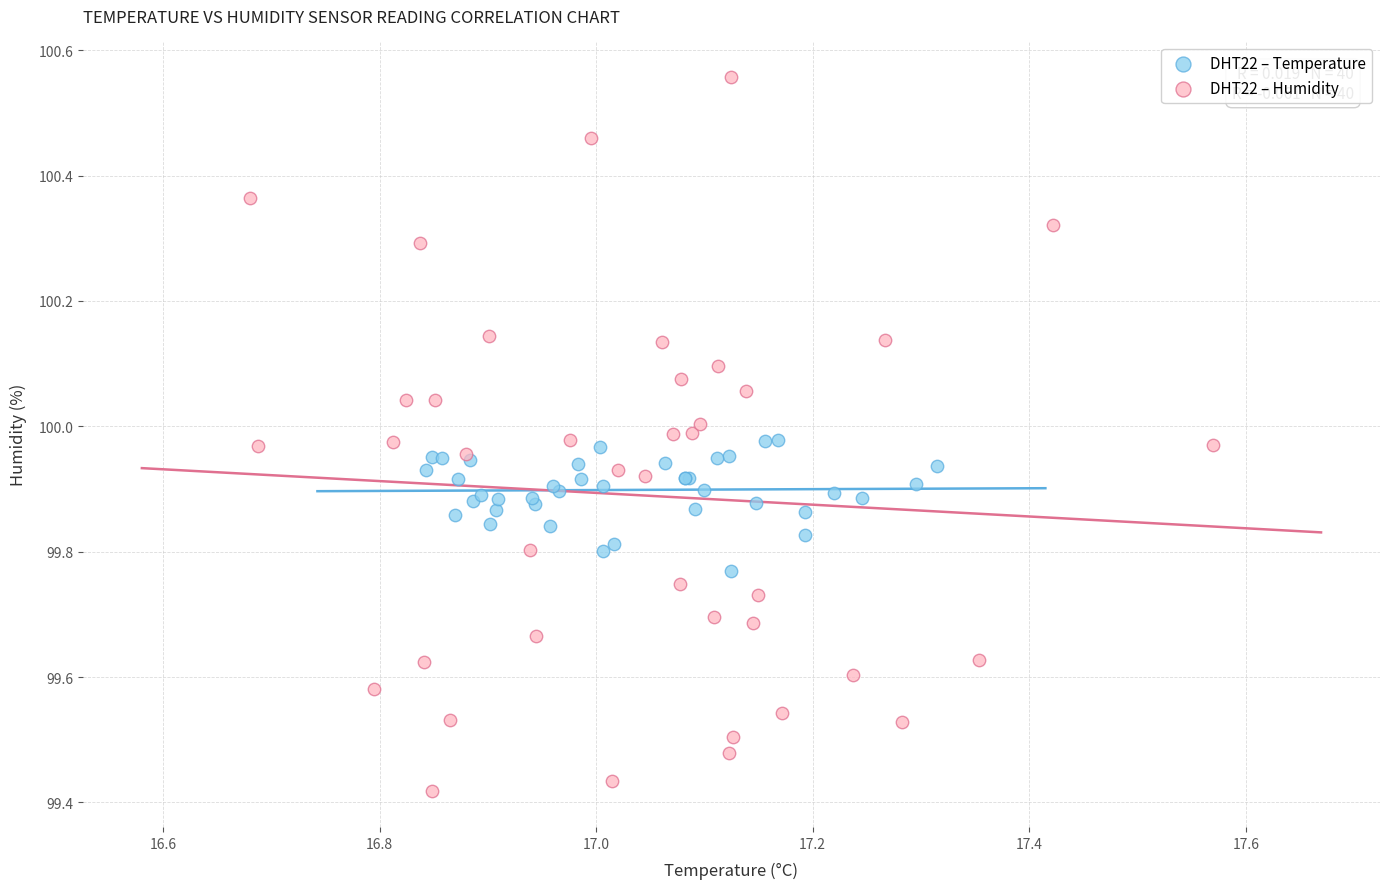

Which series has the largest Y range (max minus min)?

DHT22 – Humidity